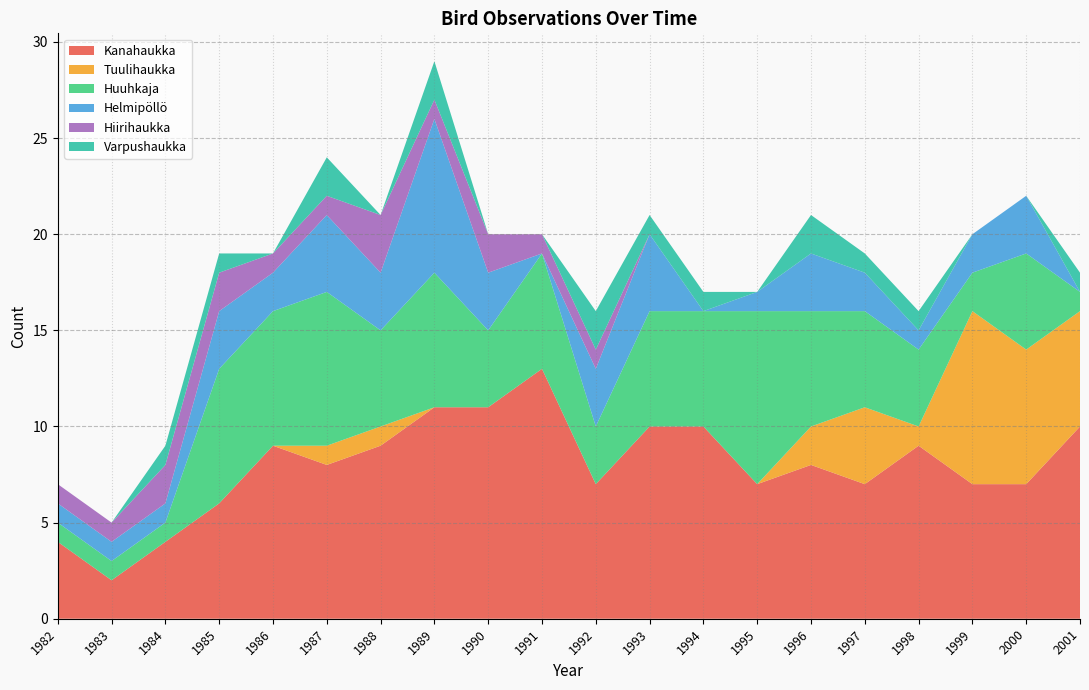

Reading right to left, transcribe all the data shown in this chart.

Kanahaukka: 2001=10	2000=7	1999=7	1998=9	1997=7	1996=8	1995=7	1994=10	1993=10	1992=7	1991=13	1990=11	1989=11	1988=9	1987=8	1986=9	1985=6	1984=4	1983=2	1982=4
Tuulihaukka: 2001=6	2000=7	1999=9	1998=1	1997=4	1996=2	1995=0	1994=0	1993=0	1992=0	1991=0	1990=0	1989=0	1988=1	1987=1	1986=0	1985=0	1984=0	1983=0	1982=0
Huuhkaja: 2001=1	2000=5	1999=2	1998=4	1997=5	1996=6	1995=9	1994=6	1993=6	1992=3	1991=6	1990=4	1989=7	1988=5	1987=8	1986=7	1985=7	1984=1	1983=1	1982=1
Helmipöllö: 2001=0	2000=3	1999=2	1998=1	1997=2	1996=3	1995=1	1994=0	1993=4	1992=3	1991=0	1990=3	1989=8	1988=3	1987=4	1986=2	1985=3	1984=1	1983=1	1982=1
Hiirihaukka: 2001=0	2000=0	1999=0	1998=0	1997=0	1996=0	1995=0	1994=0	1993=0	1992=1	1991=1	1990=2	1989=1	1988=3	1987=1	1986=1	1985=2	1984=2	1983=1	1982=1
Varpushaukka: 2001=1	2000=0	1999=0	1998=1	1997=1	1996=2	1995=0	1994=1	1993=1	1992=2	1991=0	1990=0	1989=2	1988=0	1987=2	1986=0	1985=1	1984=1	1983=0	1982=0